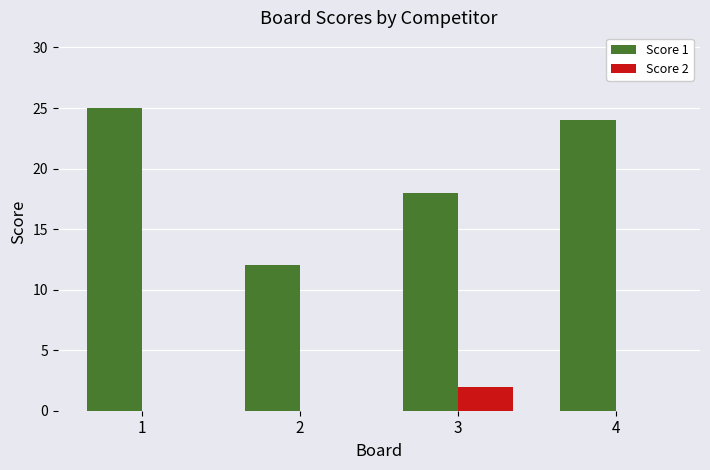

How many groups of bars are there?

4